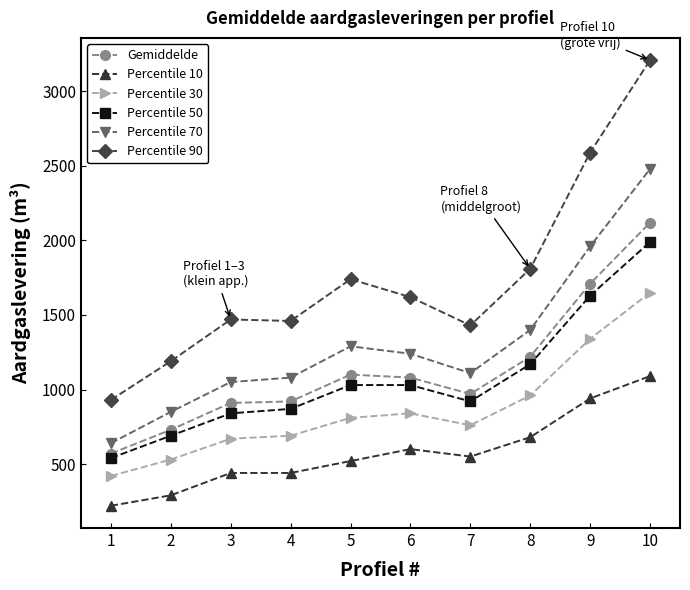

Count the number of categories in the chart.

10